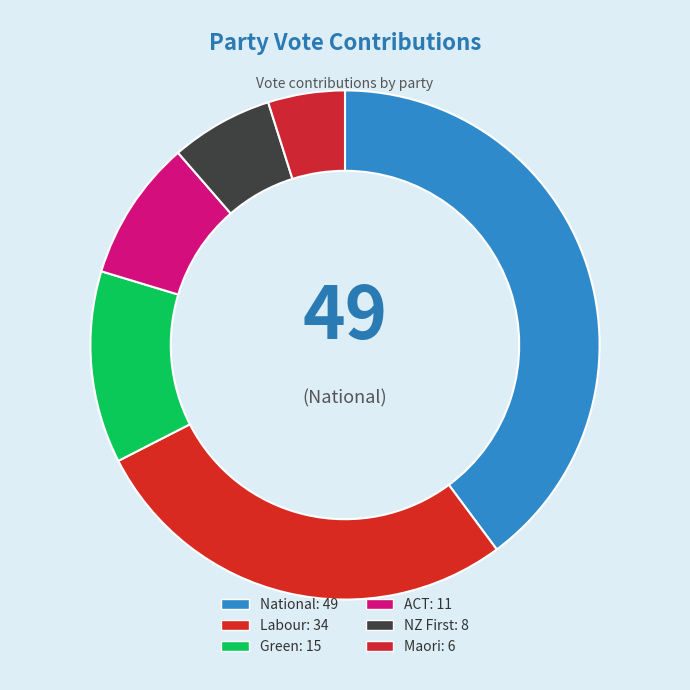

Which slice is the smallest?

Maori